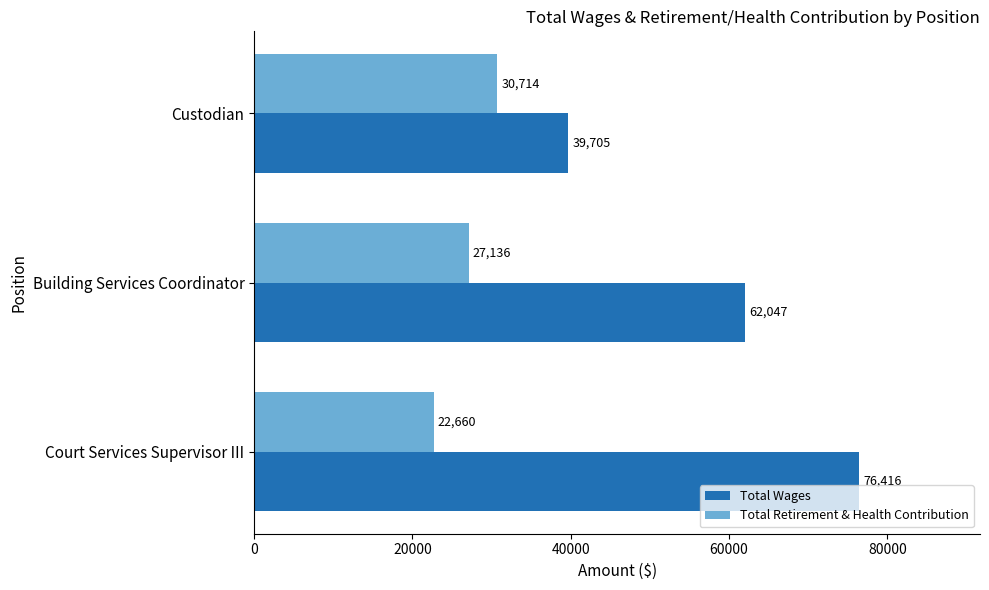

Which series has the widest spread of values?

Total Wages